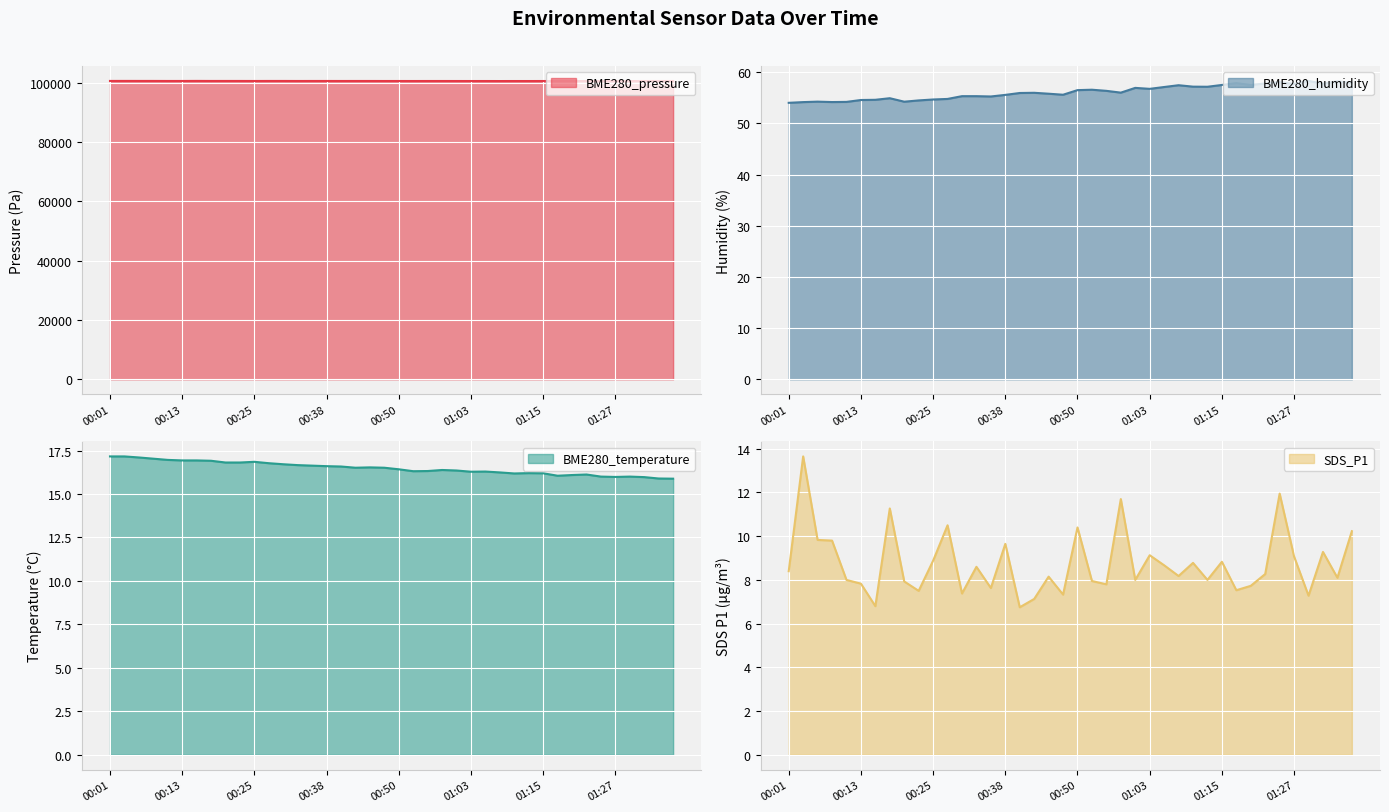

Is the value of BME280_temperature at 00:53 greater than the value of BME280_humidity at 01:15?

No